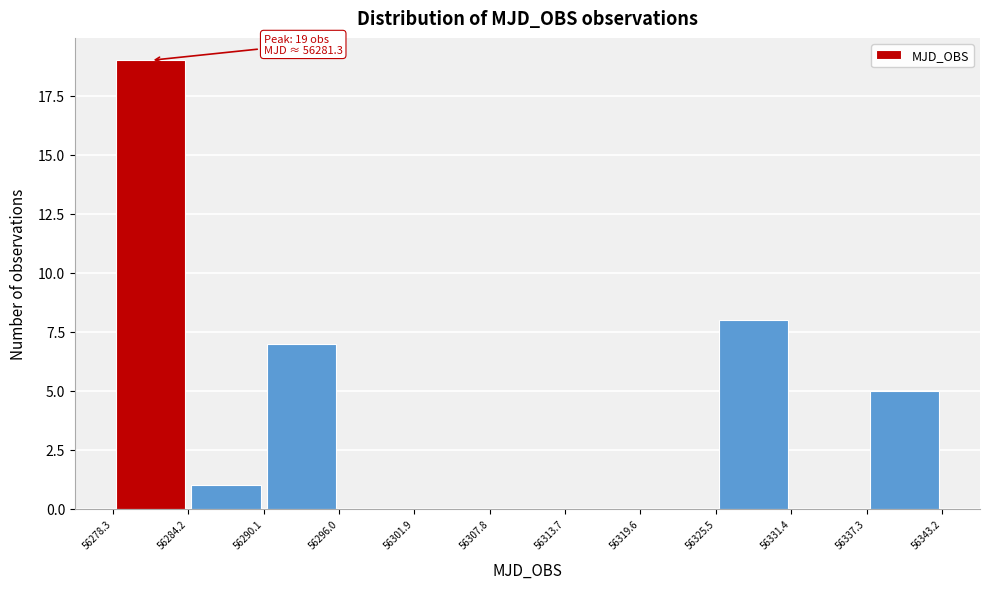

Which range on the x-axis has the tallest bar?

56278.3 to 56284.2